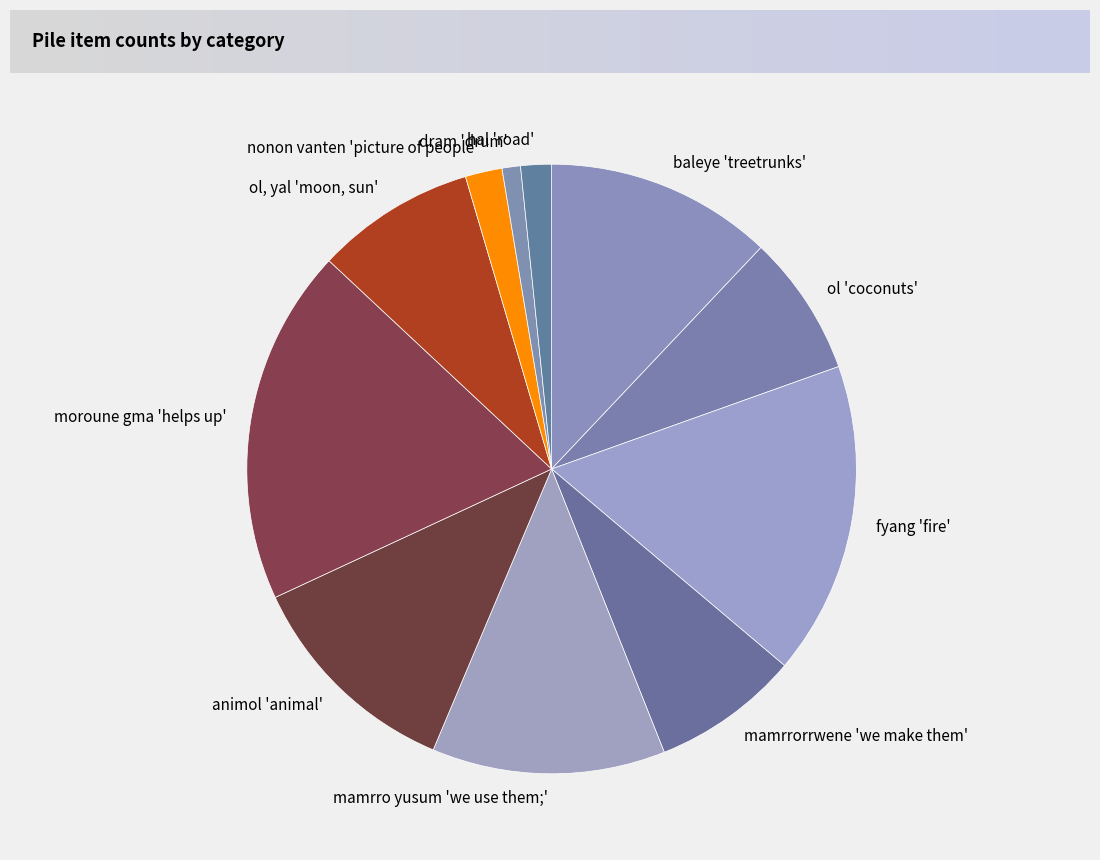

How many segments does this pie chart have?

11